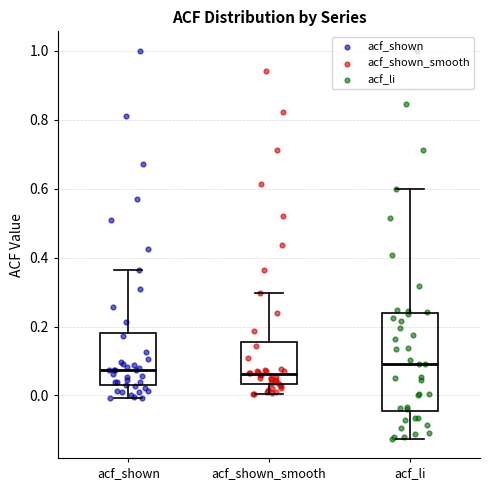

Reading left to right, read every box against the y-axis: the position of its median line, the range the box covers, and the ends of its whiskers. The values are not printed on the chart, so give them approximately, as read against the axis.

acf_shown: median 0.08, box 0.02 to 0.18, whiskers 0.00 to 0.36
acf_shown_smooth: median 0.06, box 0.04 to 0.16, whiskers 0.00 to 0.30
acf_li: median 0.10, box -0.04 to 0.24, whiskers -0.12 to 0.60